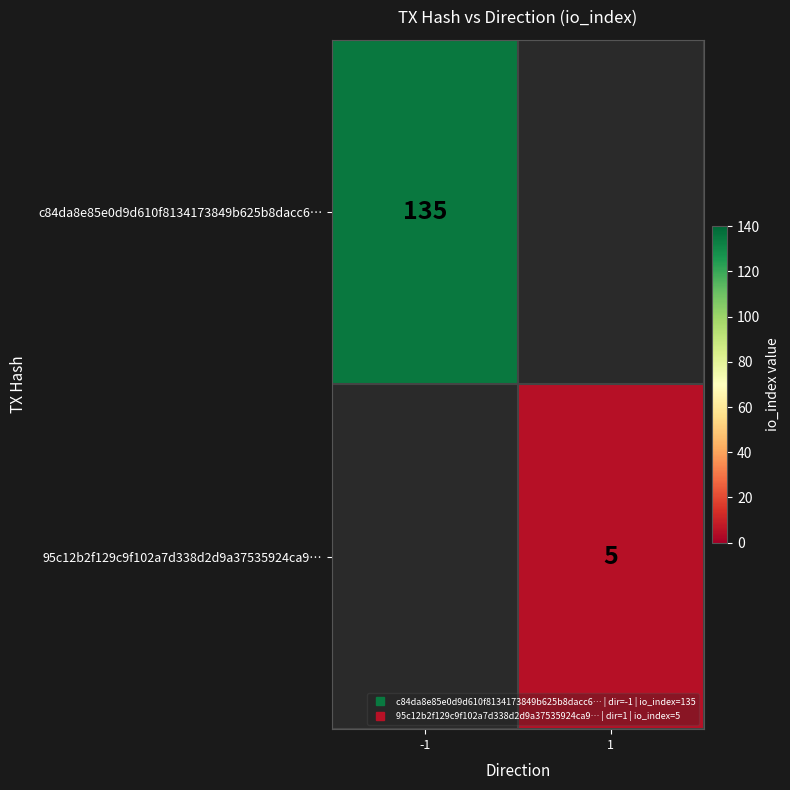

Count the number of categories in the chart.

2